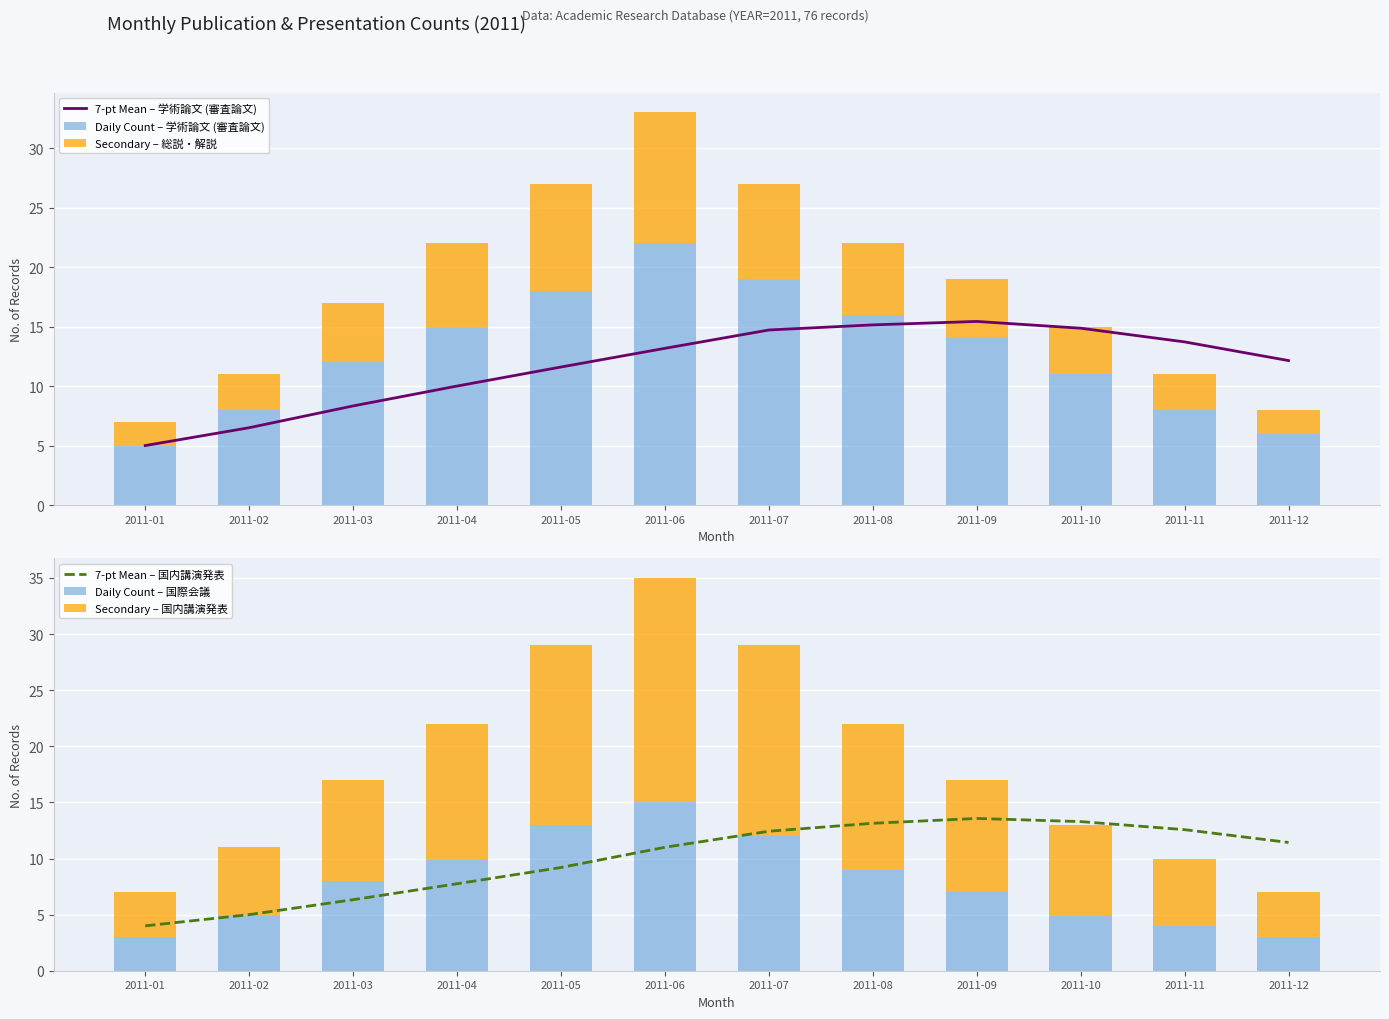

What is the maximum value for Secondary – 総説・解説?

11.0